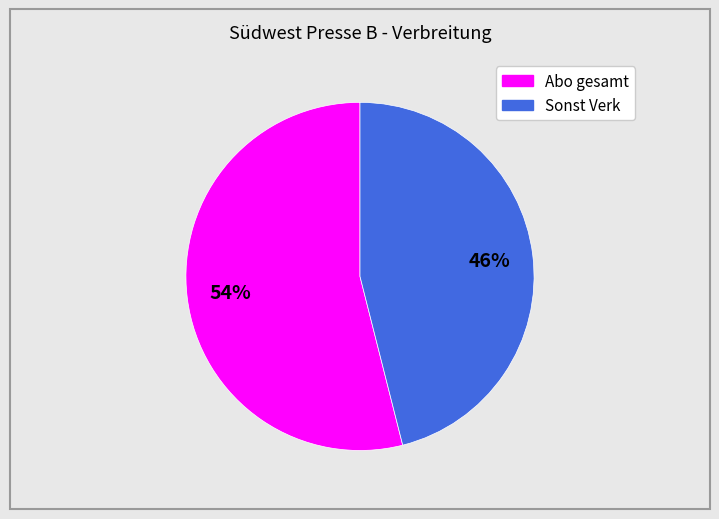

Which category has the smallest portion of the pie?

Sonst Verk